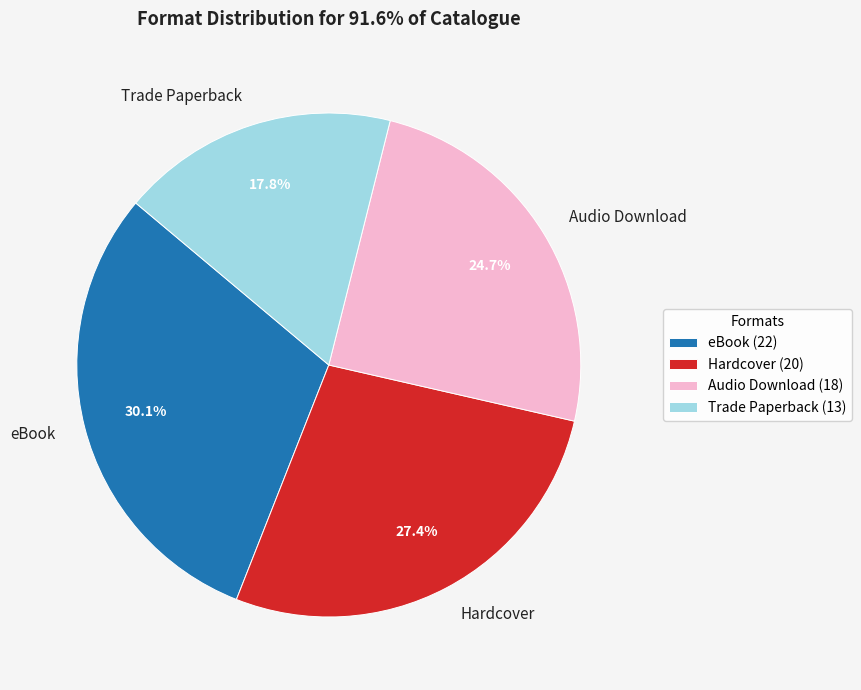

Which category has the biggest portion of the pie?

eBook